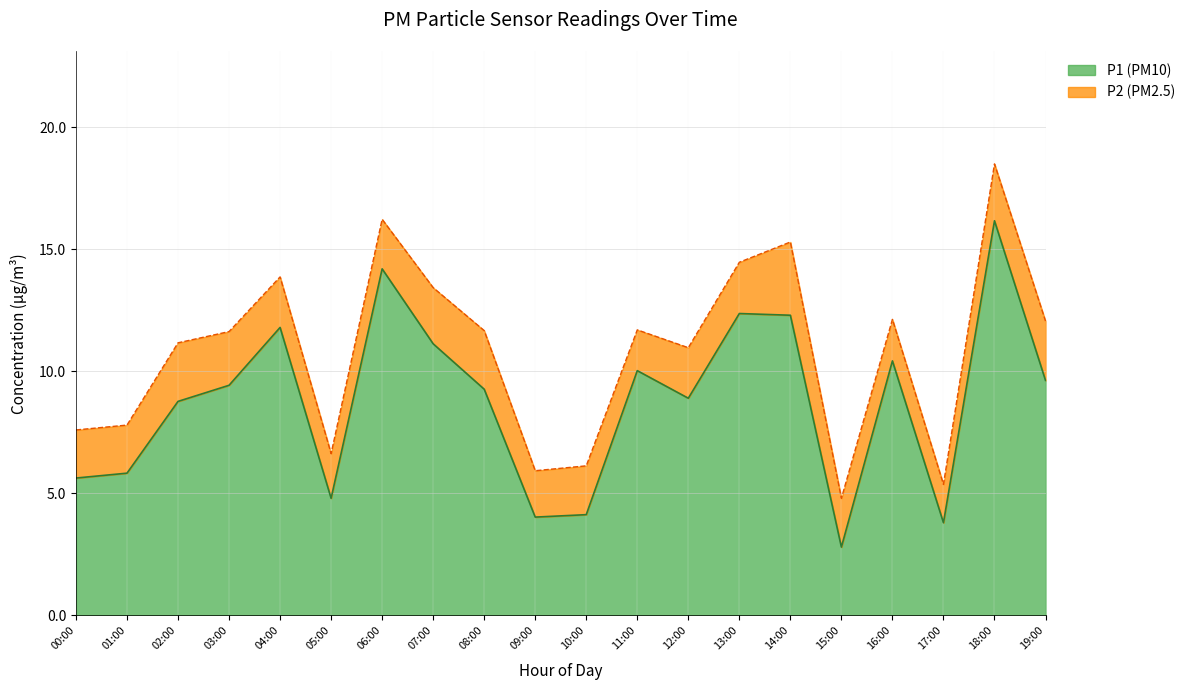

What is the approximate value at 12:00?

8.9